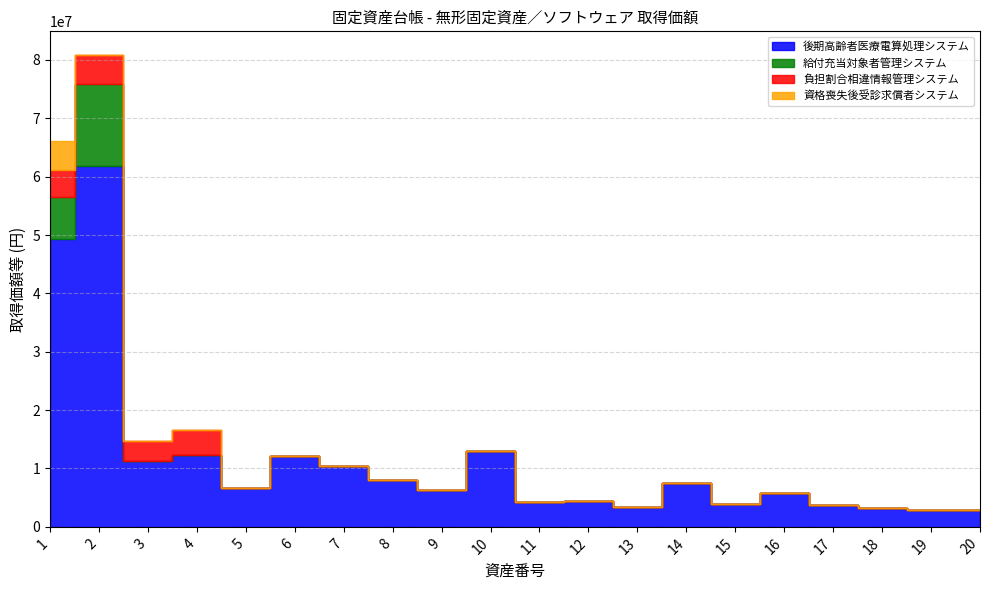

Which category has the lowest value in the 後期高齢者医療電算処理システム series?

20